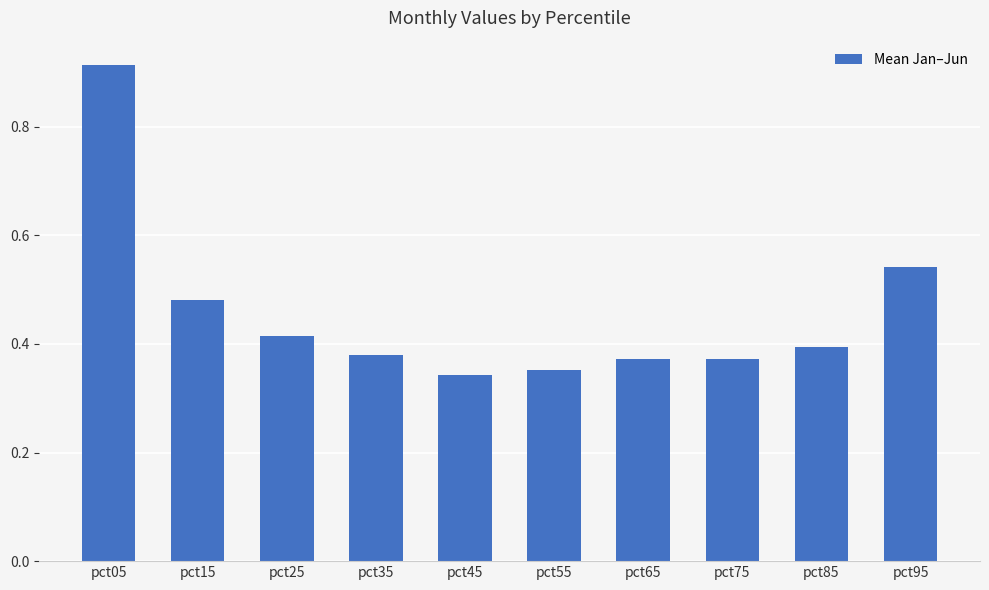

True or false: the data shows 0.1 at pct45.

False